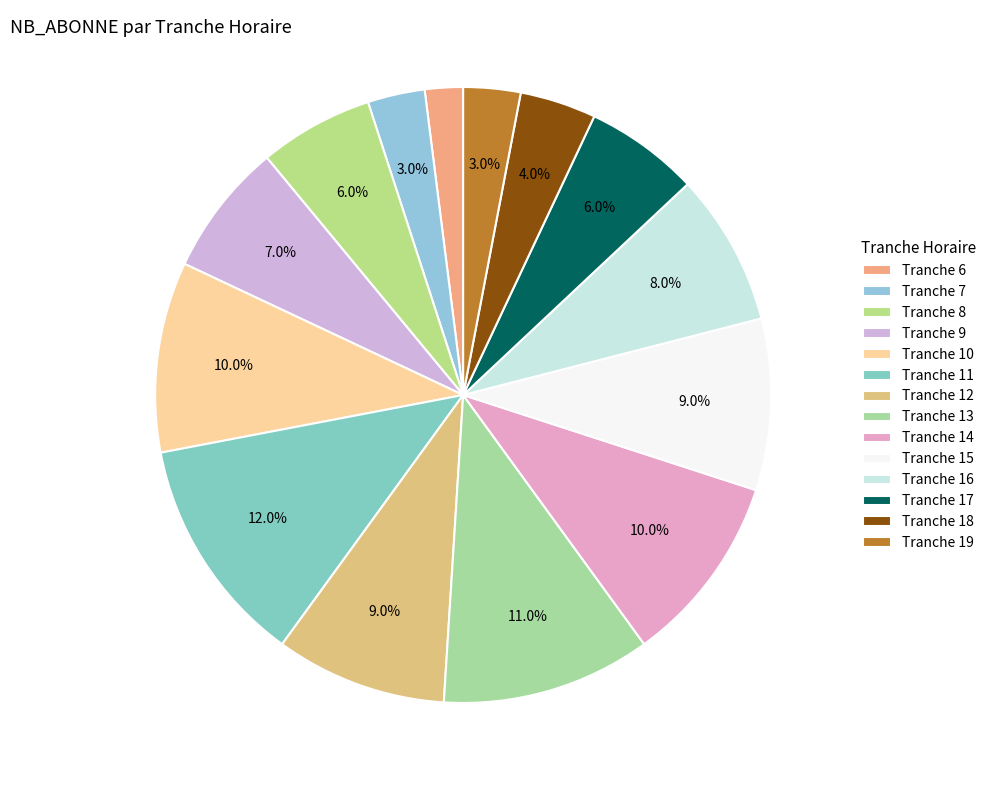

Which slice is the smallest?

Tranche 6